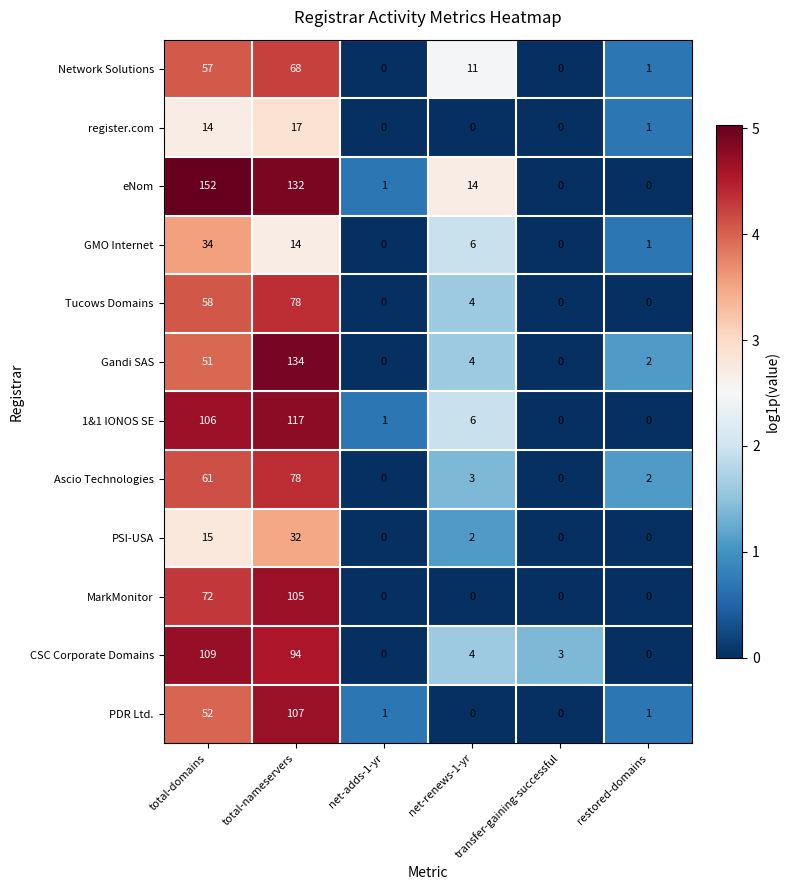

What is the difference between the highest and lowest values at total-domains?

138